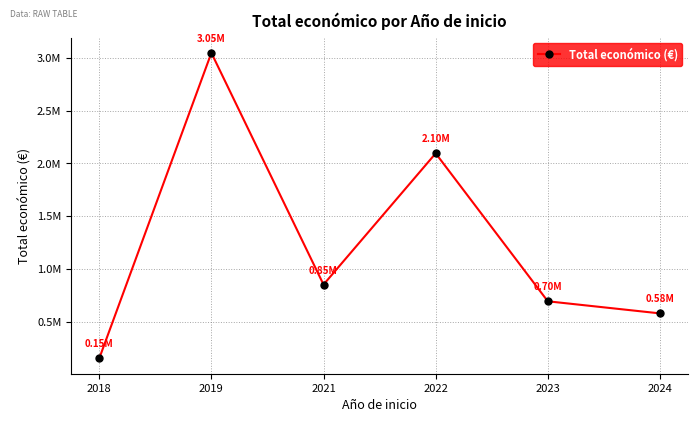

Does the chart display data point markers on the line(s)?

Yes